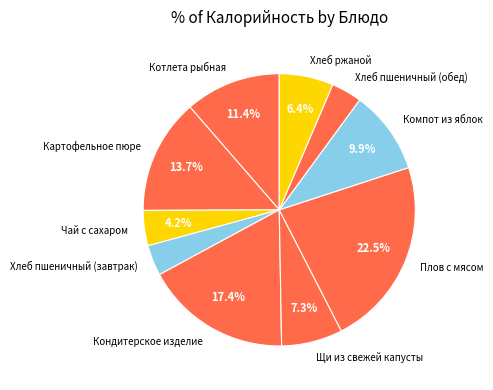

What percentage is the Компот из яблок slice, to the nearest percent?

10%